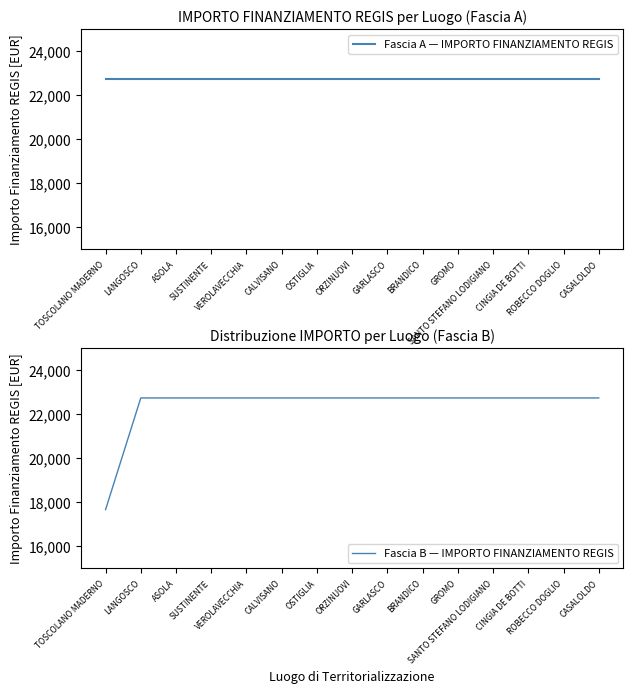

Which series changed the most between GARLASCO and GROMO?

Fascia A — IMPORTO FINANZIAMENTO REGIS